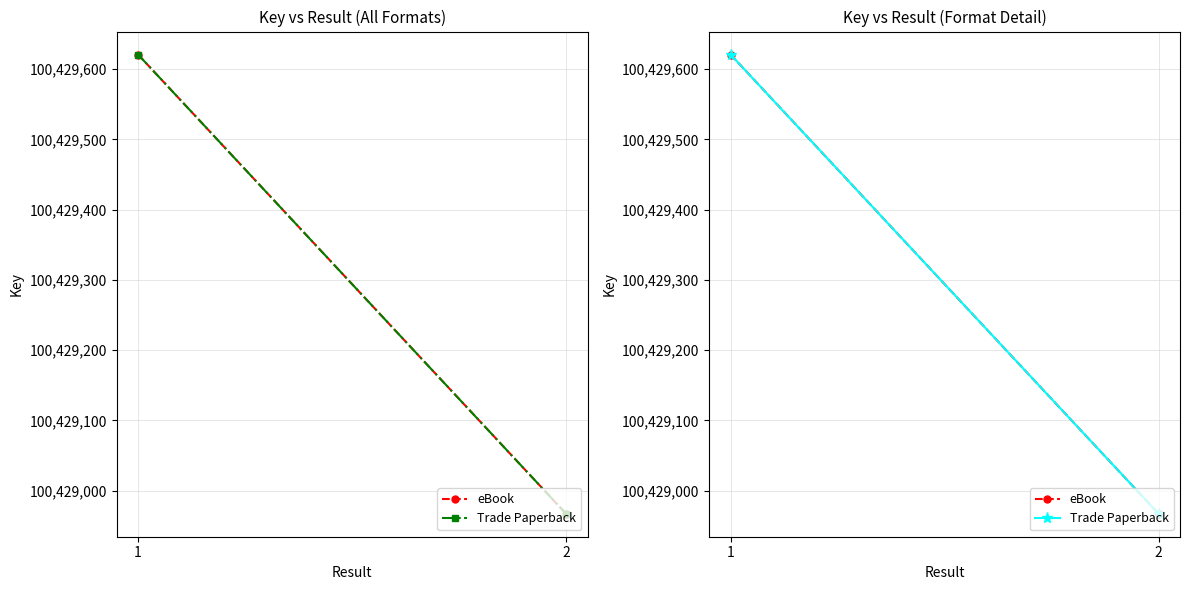

The value of eBook at 1 is 100429621. True or false?

True